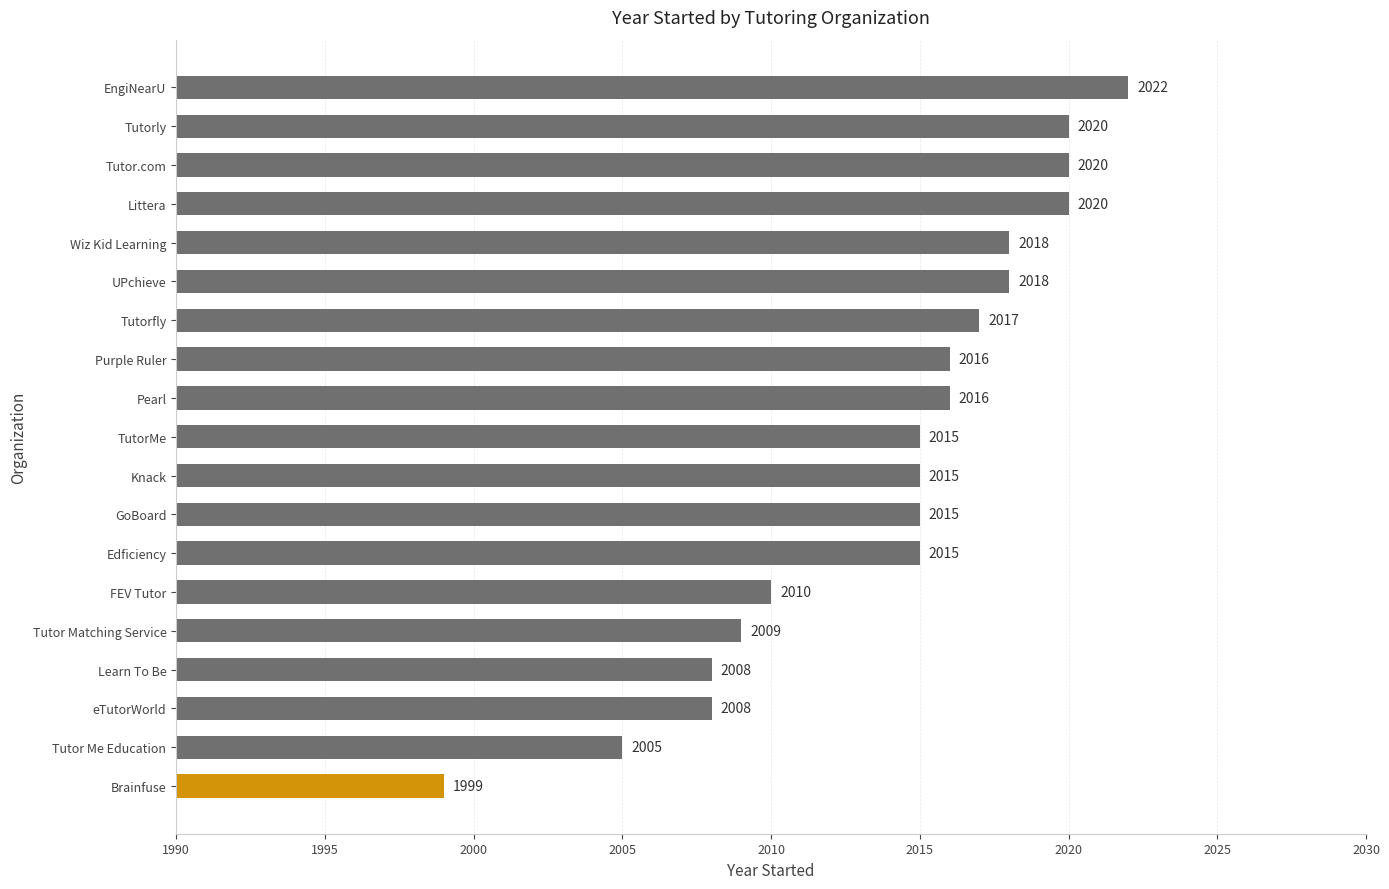

True or false: the data shows 705 at Knack.

False